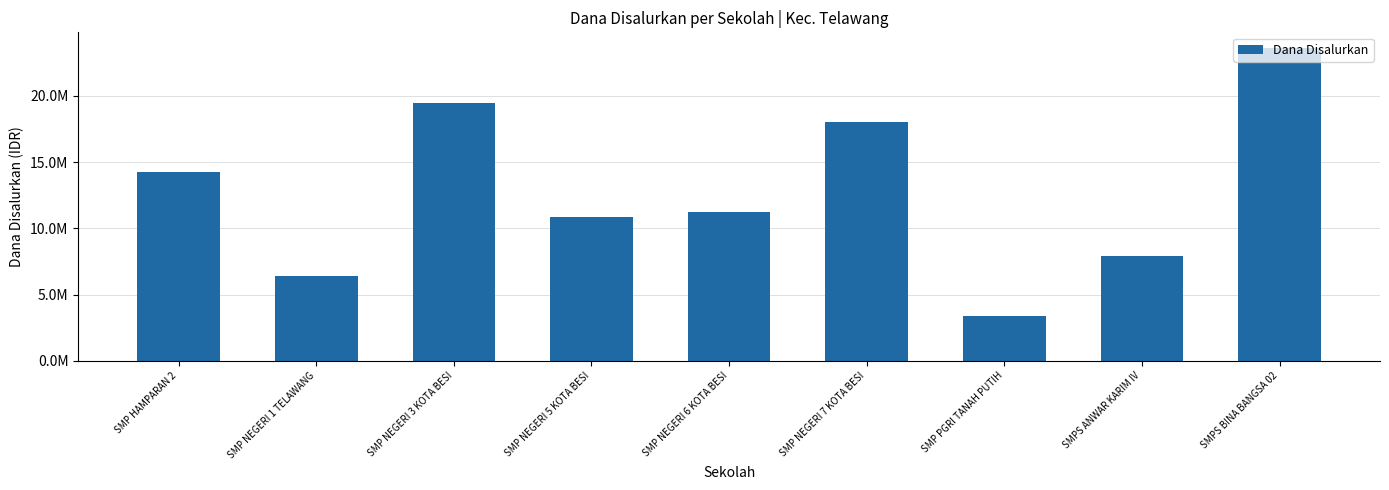

List the labels in order of value, largest first.

SMPS BINA BANGSA 02, SMP NEGERI 3 KOTA BESI, SMP NEGERI 7 KOTA BESI, SMP HAMPARAN 2, SMP NEGERI 6 KOTA BESI, SMP NEGERI 5 KOTA BESI, SMPS ANWAR KARIM IV, SMP NEGERI 1 TELAWANG, SMP PGRI TANAH PUTIH